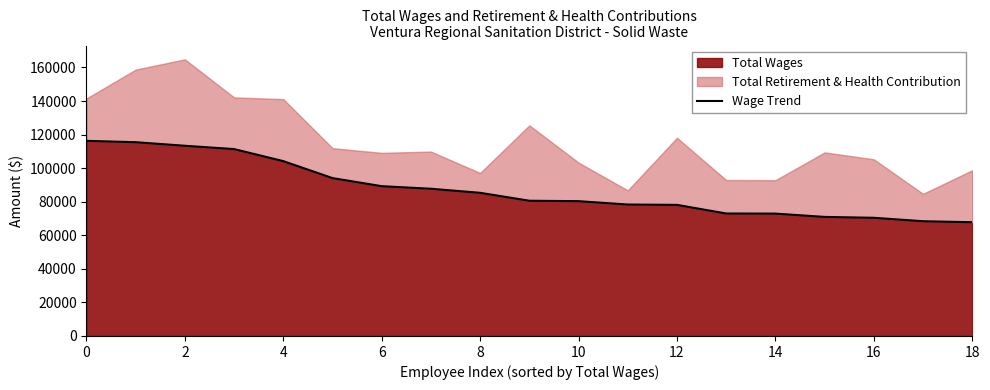

Which has a higher value, 2 or 6?

2